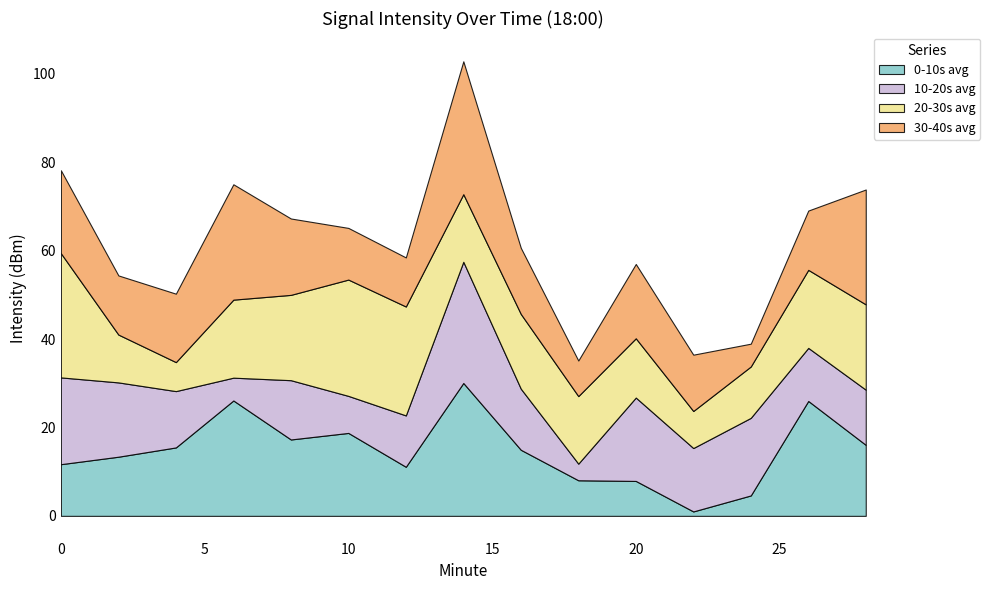

Which series has the largest range (max minus min)?

0-10s avg